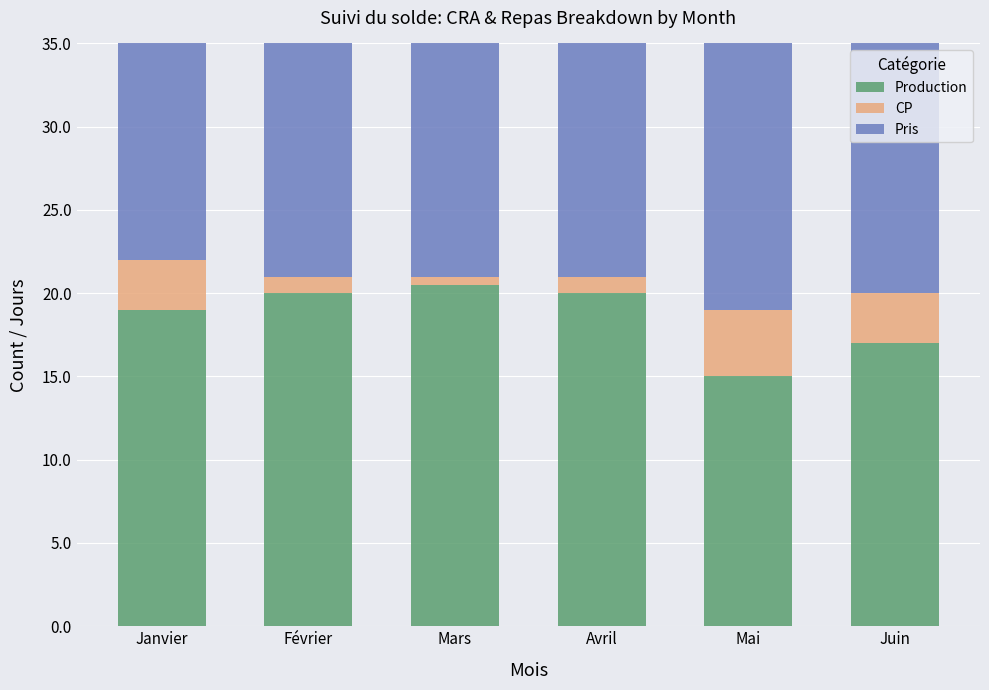

What is the sum of the Pris values at Février and Mars?

38.0